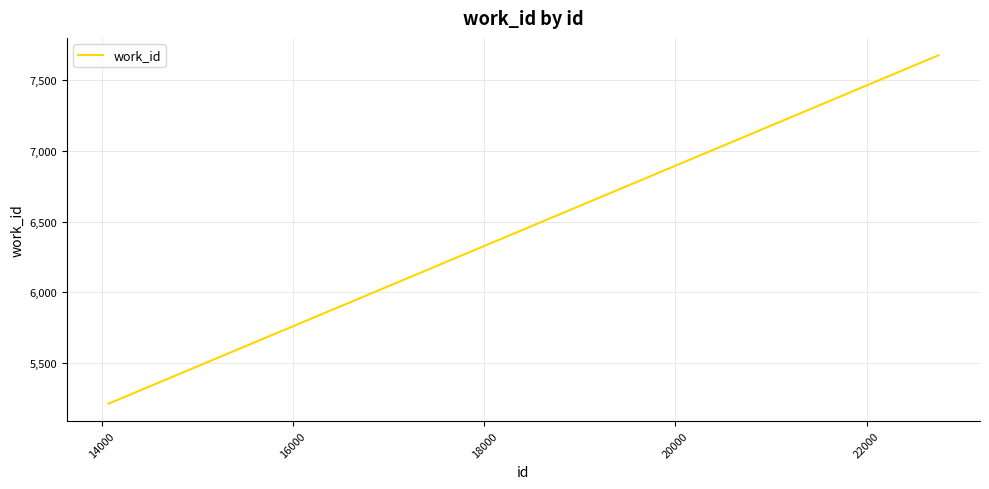

What is the difference between the maximum and second lowest values?

2461